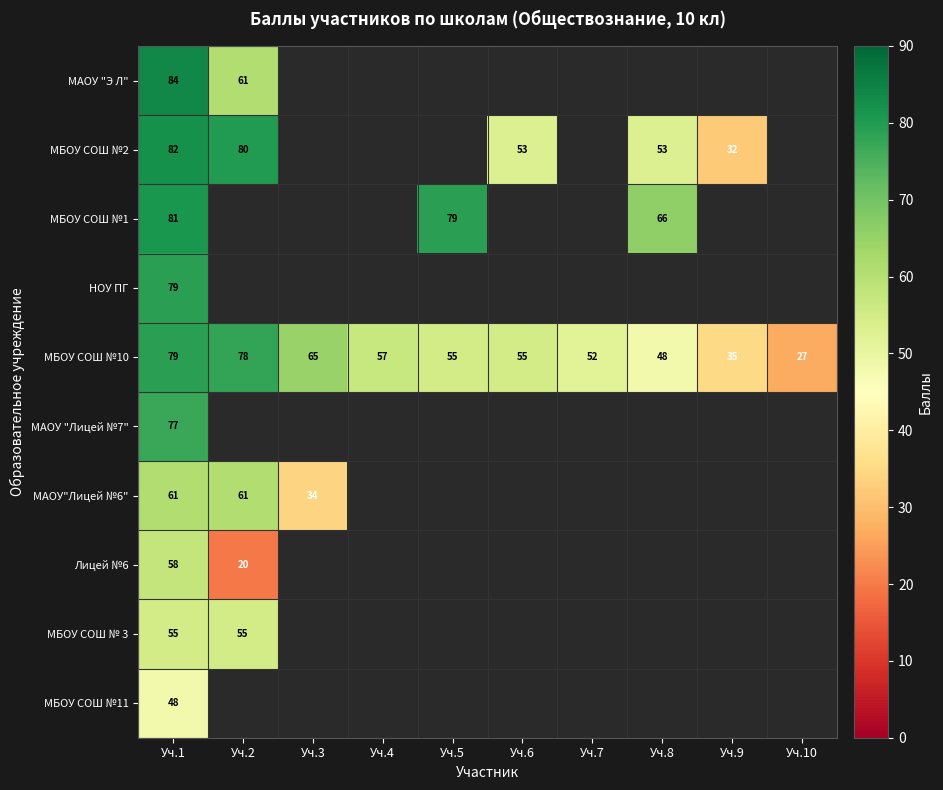

True or false: МБОУ СОШ № 3 has a value of 17 at Уч.2.

False